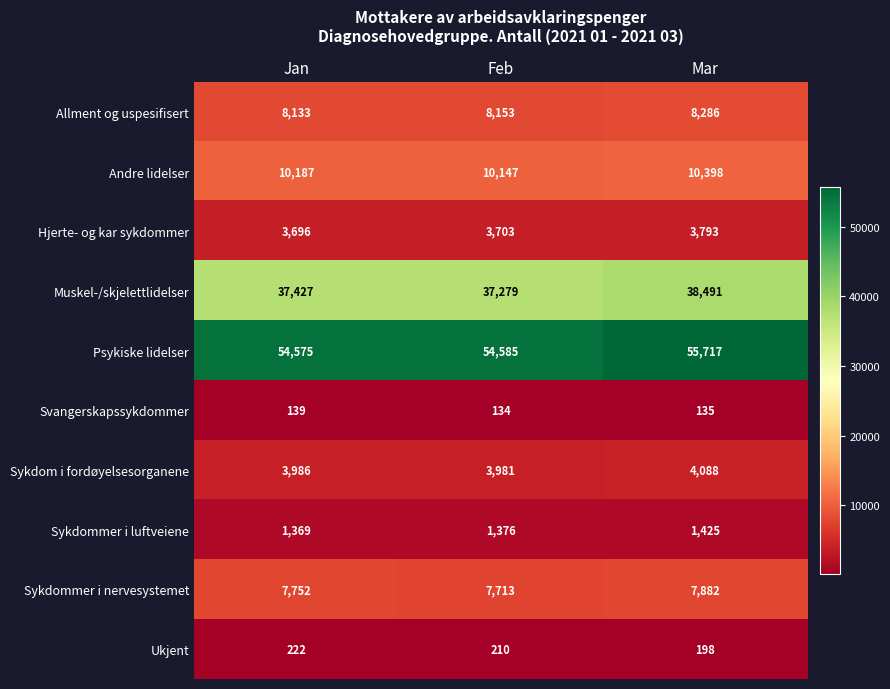

What is the maximum value shown in the chart?

55717